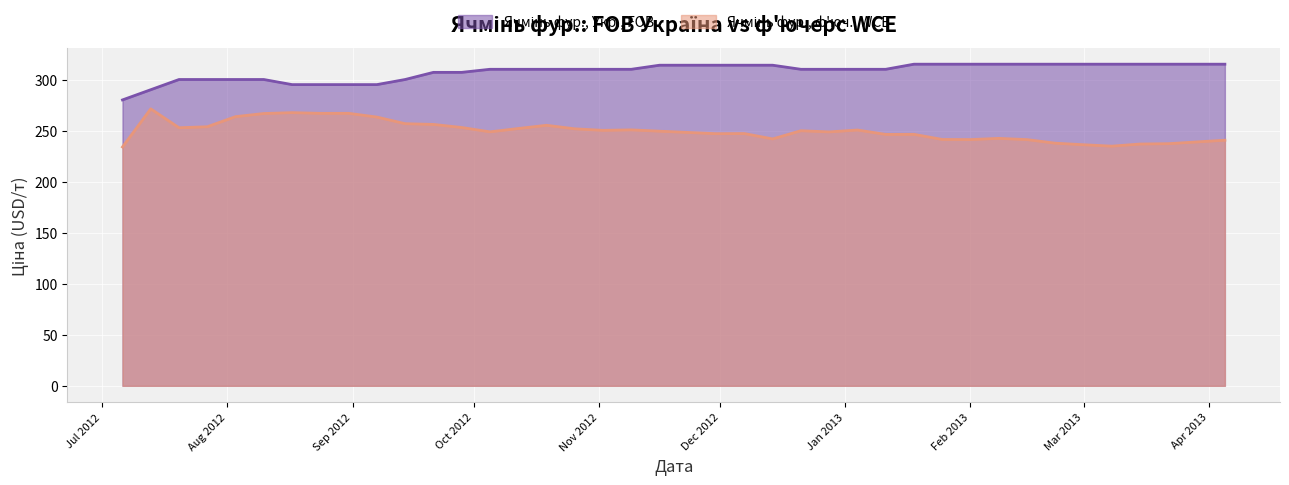

True or false: Ячмінь фур., Укр., FOB and Ячмінь фур., ф'юч., WCE cross at least once.

False